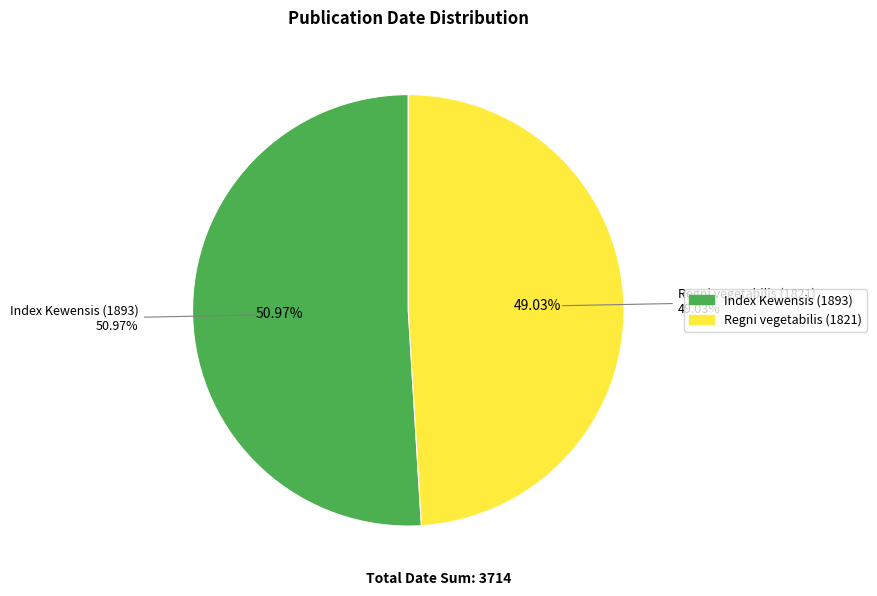

Is Regni vegetabilis (1821) the majority of the pie?

No